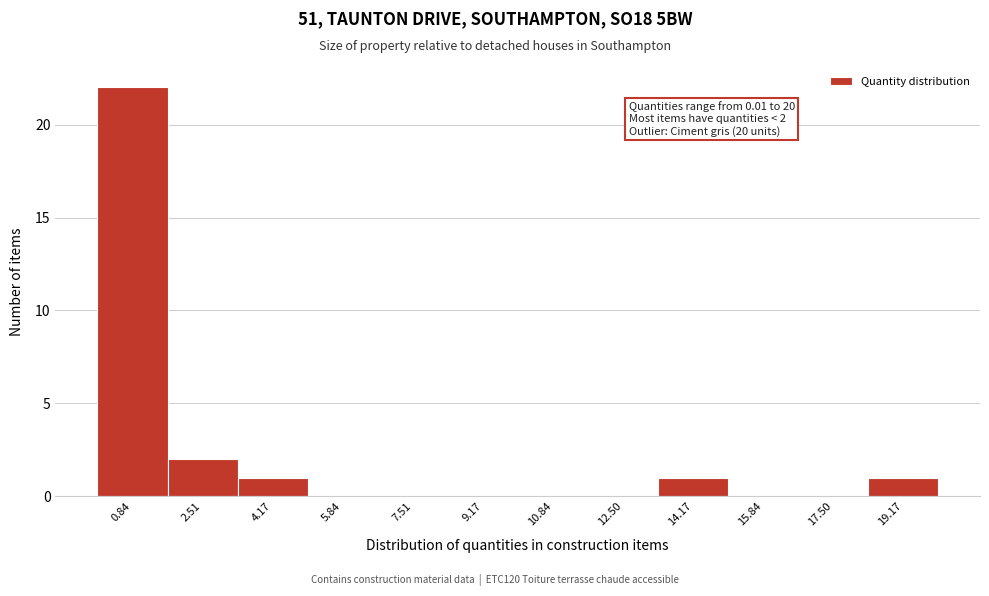

Which range on the x-axis has the tallest bar?

0.0 to 1.6